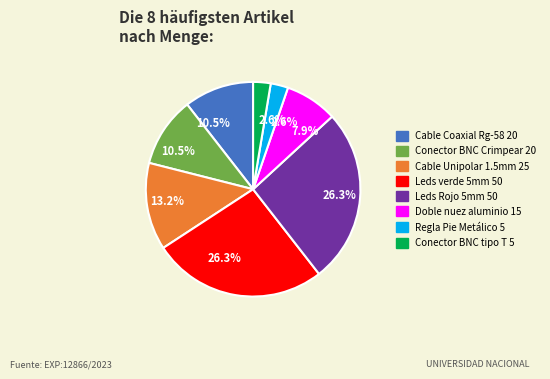

Is the sum of Cable Coaxial Rg-58 20 and Leds verde 5mm 50 greater than half?

No